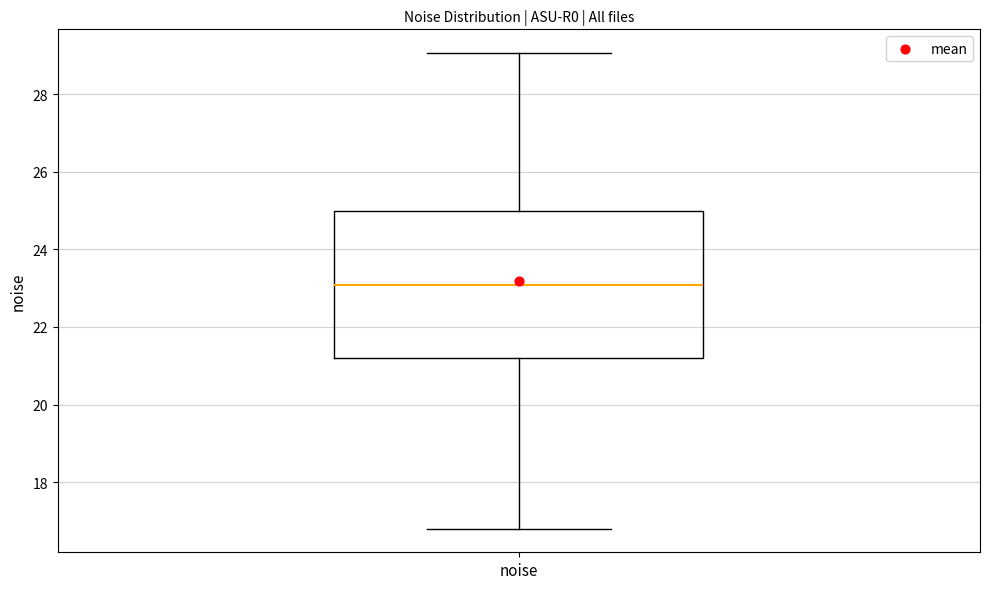

Transcribe this box plot: give where the median line is, the range the box spans, and where the two whiskers end, as read against the y-axis. The values are not printed on the chart, so give them approximately, as read against the axis.

median 23.0, box 21.2 to 25.0, whiskers 16.8 to 29.0